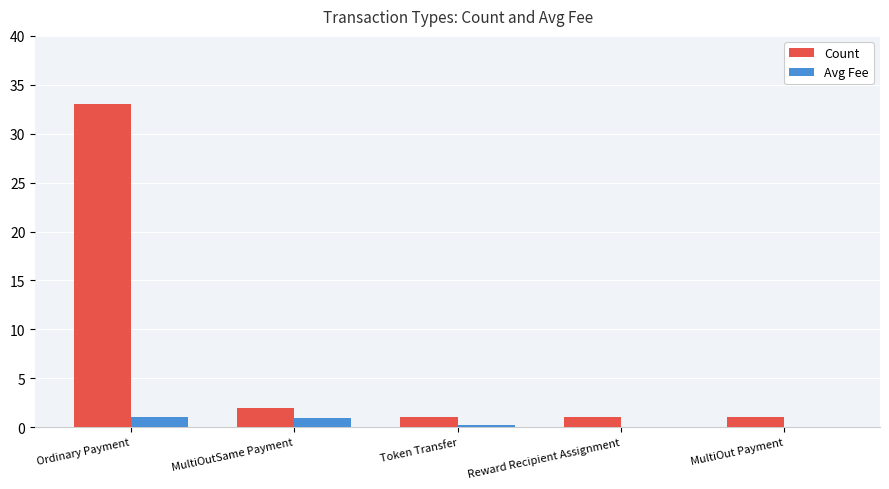

What is the highest value of the Count series?

33.0